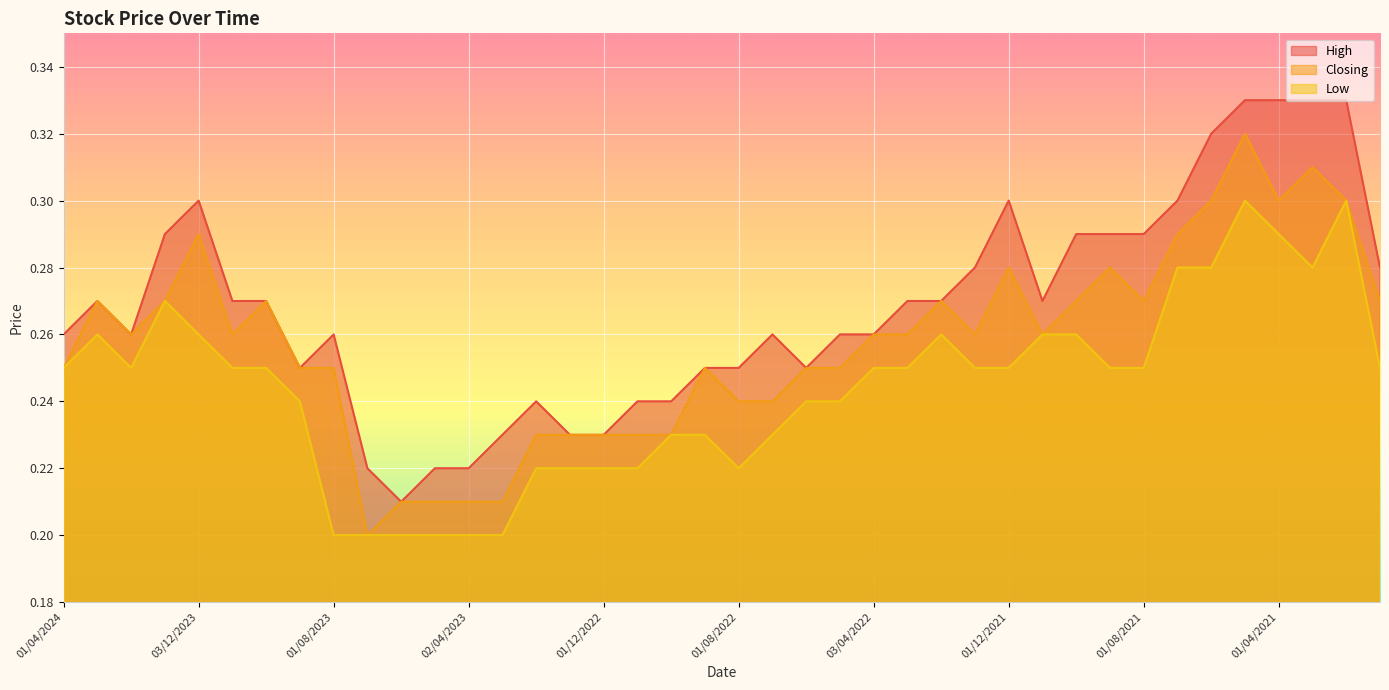

What are all the series names shown in the legend?

High, Closing, Low